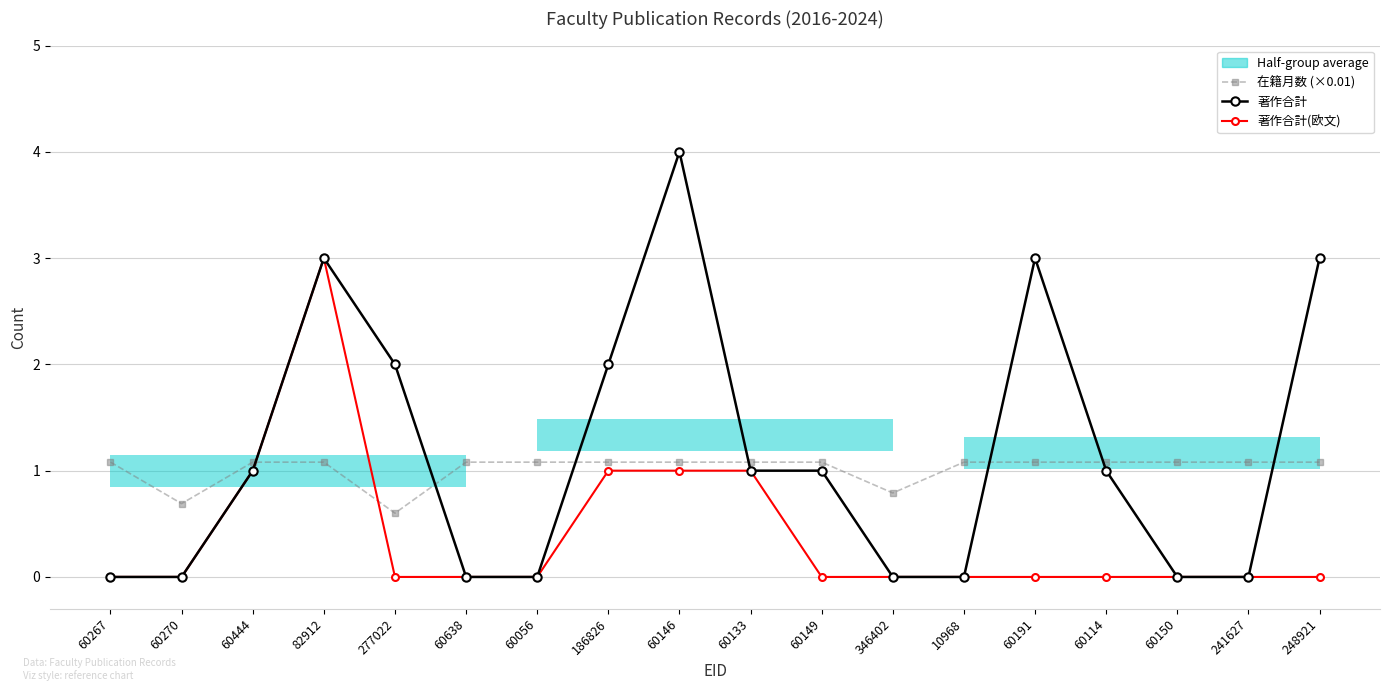

True or false: 著作合計 and 在籍月数 (×0.01) intersect in this chart.

True